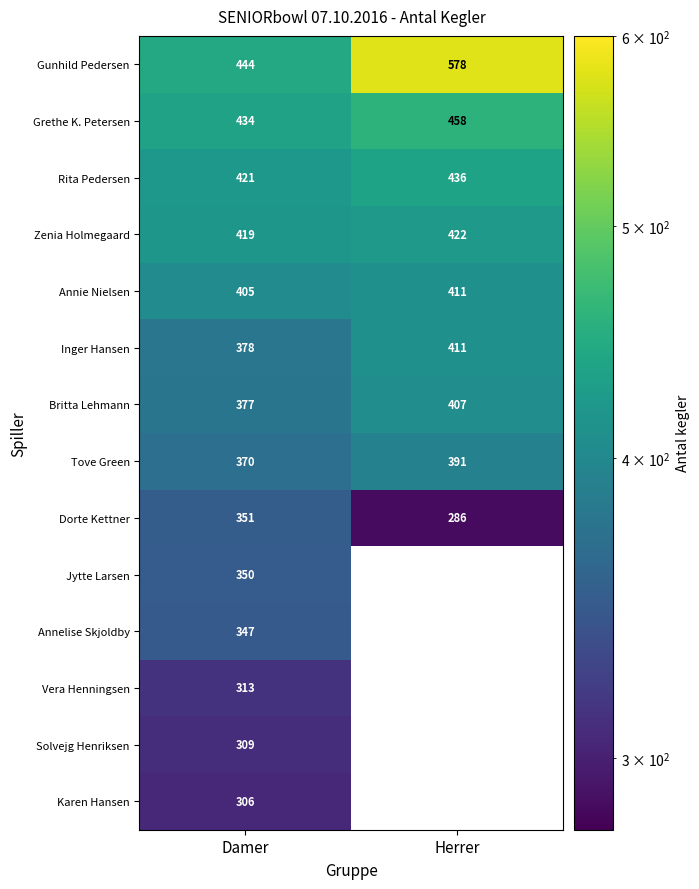

What is the approximate value of Dorte Kettner at Herrer, to the nearest 5?

285